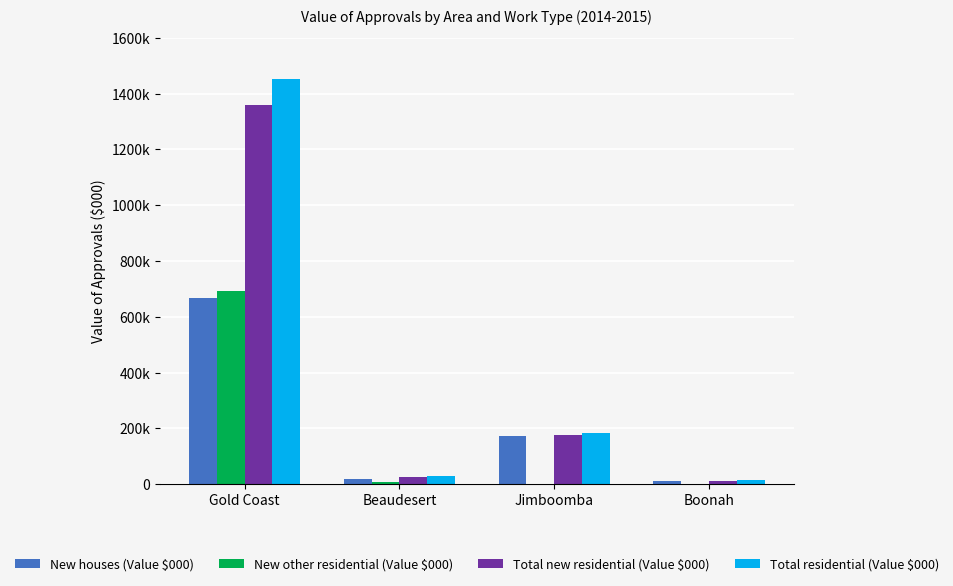

What is the difference between the New houses (Value $000) values at Gold Coast and Jimboomba?

493308